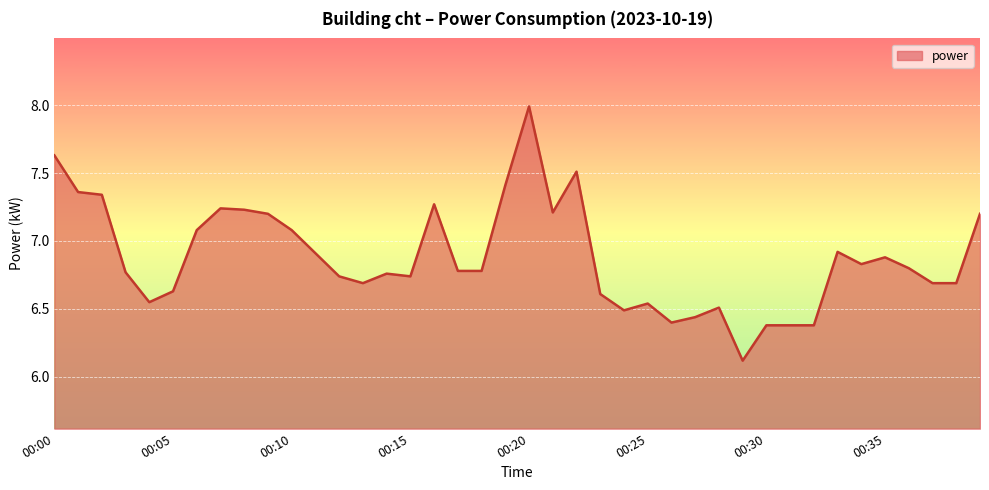

True or false: the data has more than 2 interior local peaks.

True